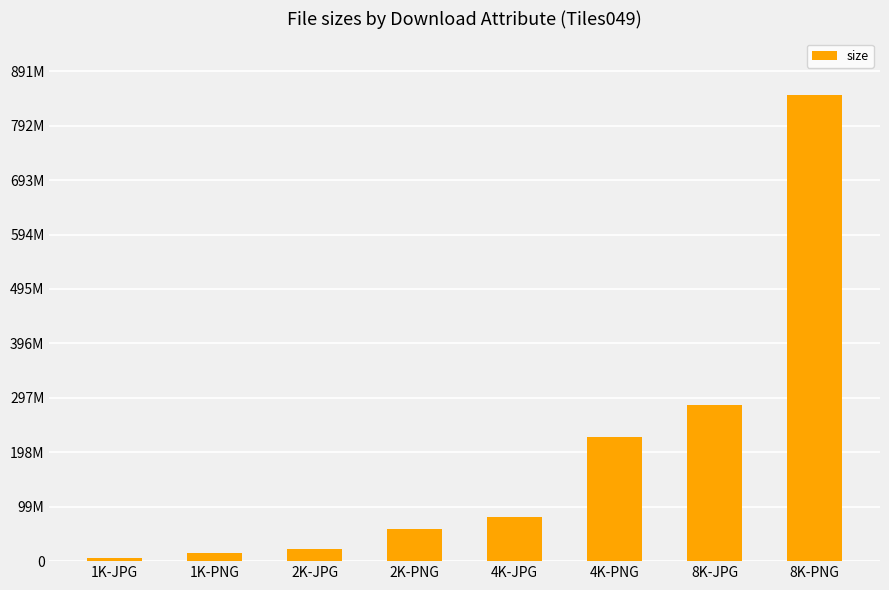

Does the chart contain any negative values?

No